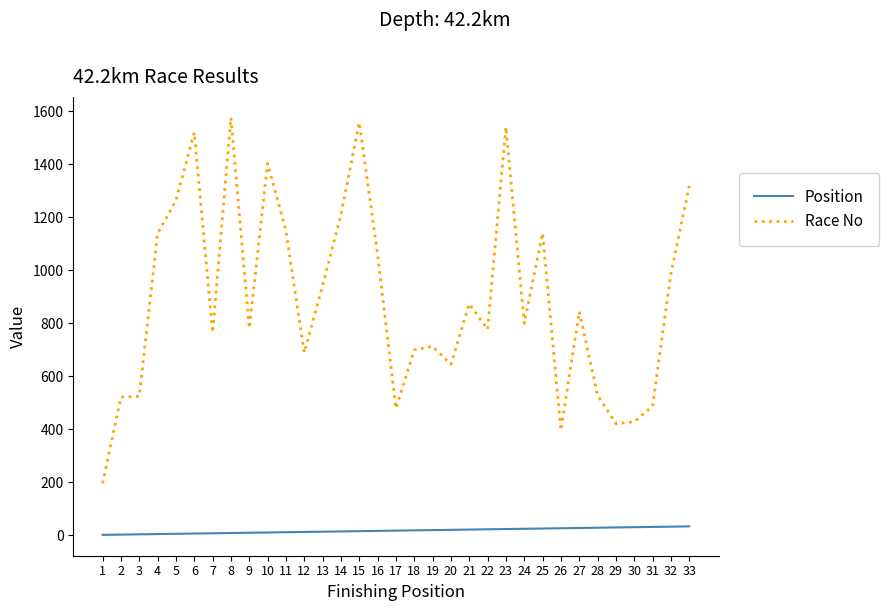

True or false: Position and Race No cross at least once.

False